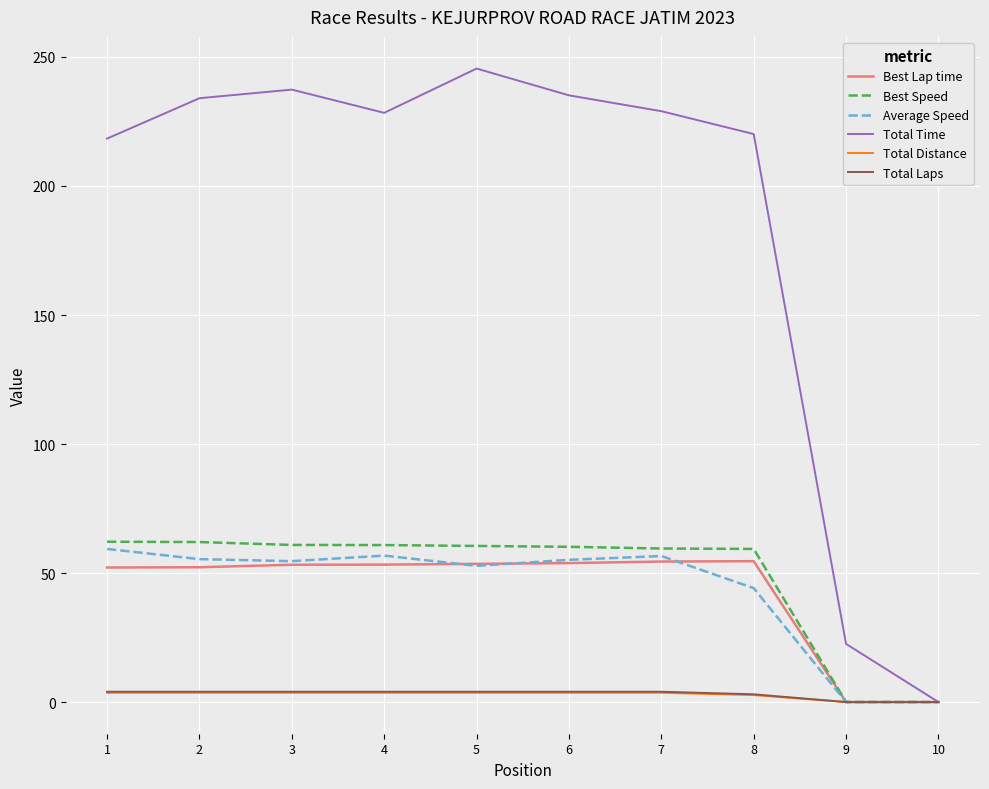

The Total Distance series shows 0.0 at 9. True or false?

True